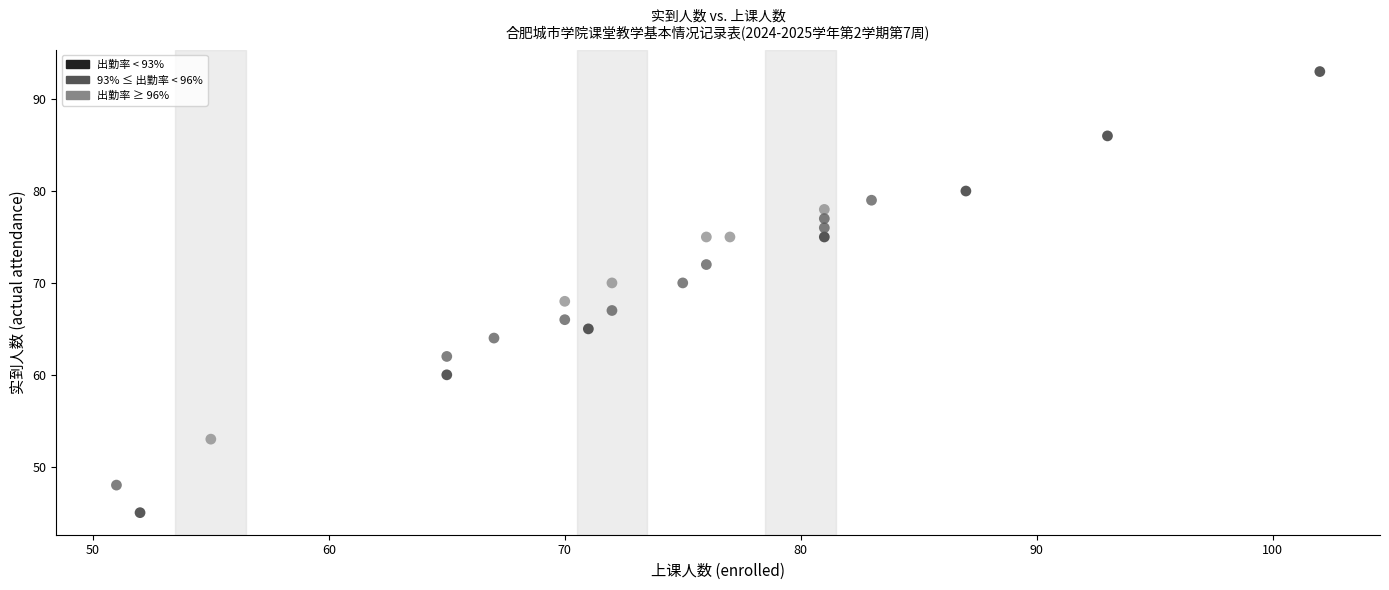

What is the range of Y values (max minus min)?

48